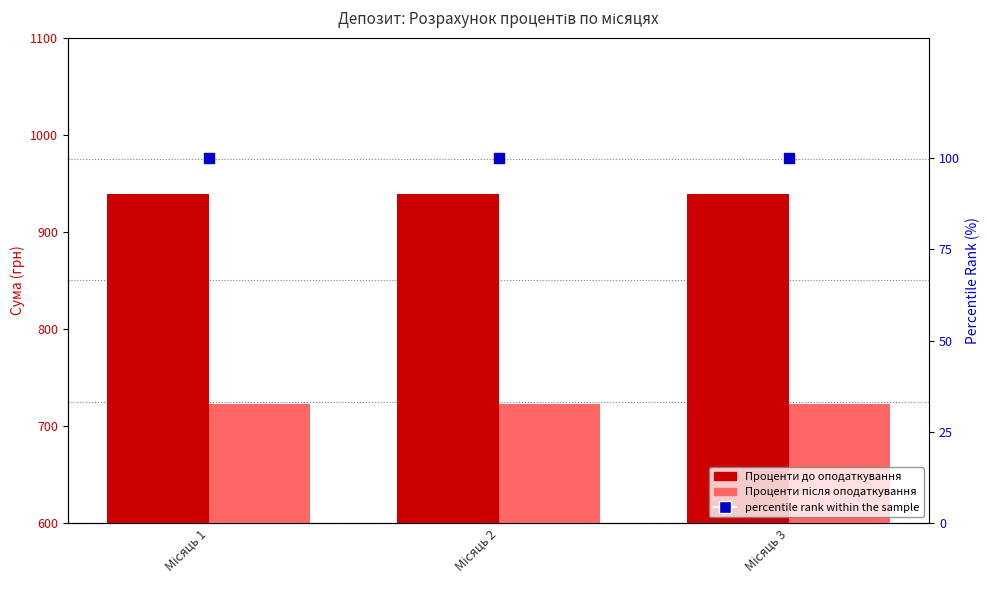

What are all the series names shown in the legend?

Проценти до оподаткування, Проценти після оподаткування, percentile rank within the sample